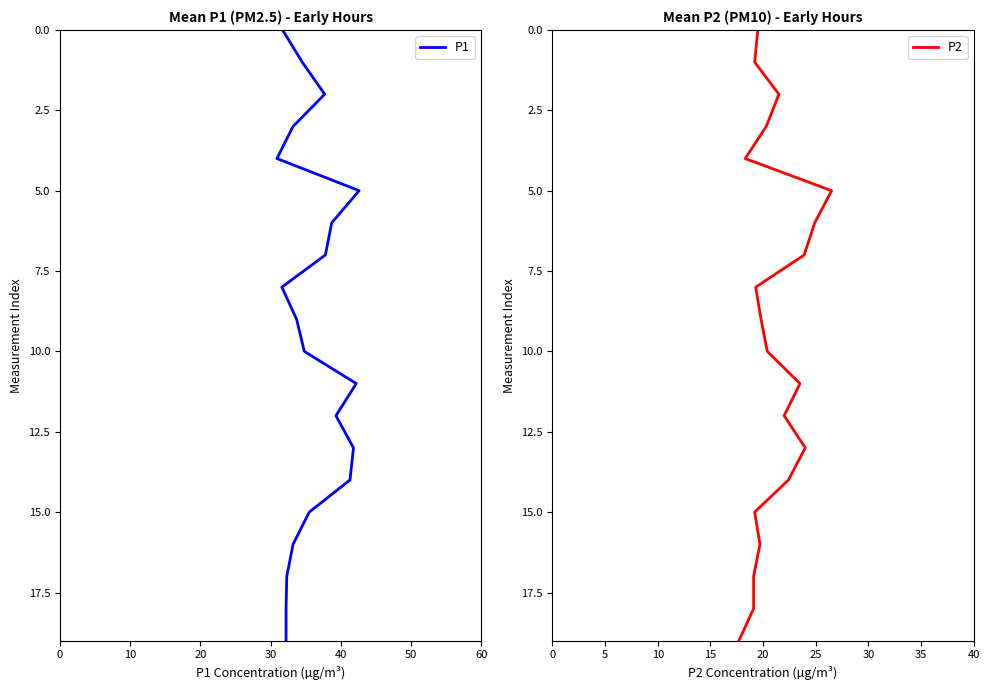

True or false: P1 and P2 intersect in this chart.

False